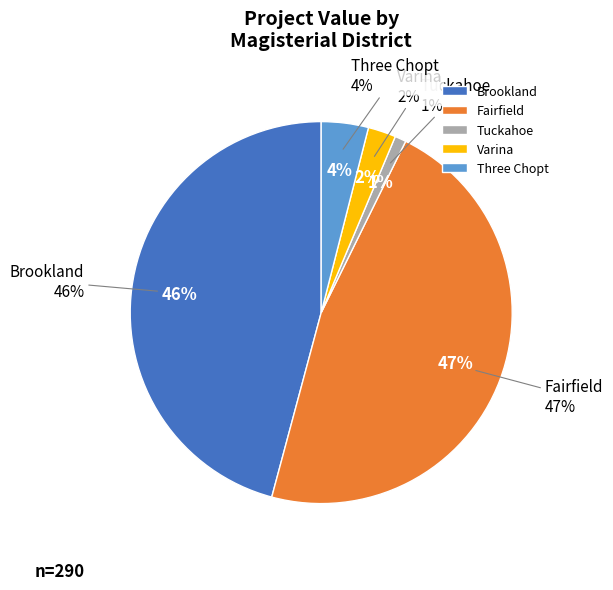

How much of the chart is everything except 25?

100.0%